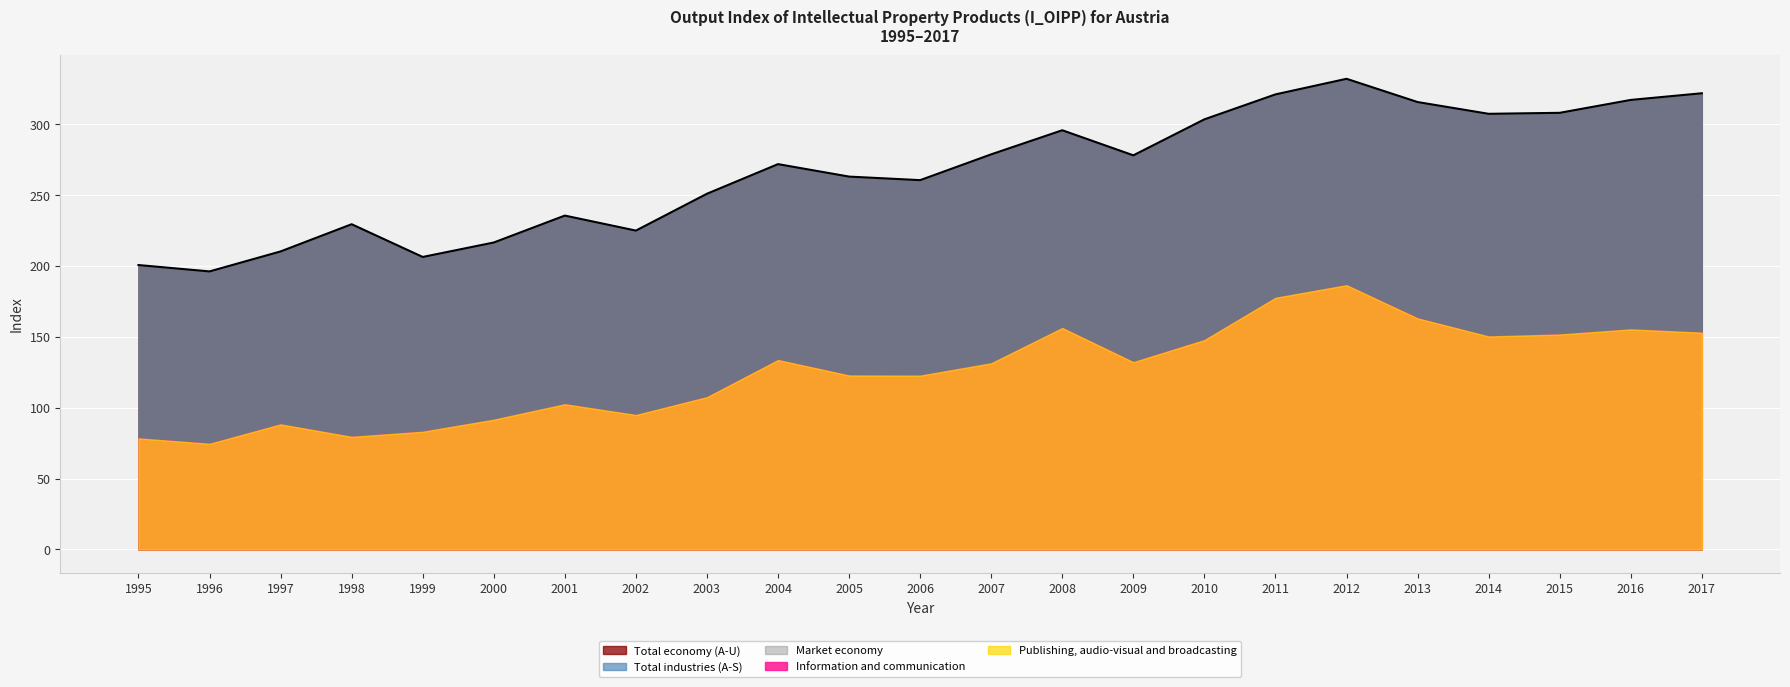

What value does the Total economy (A-U) series have at 1997?

210.3